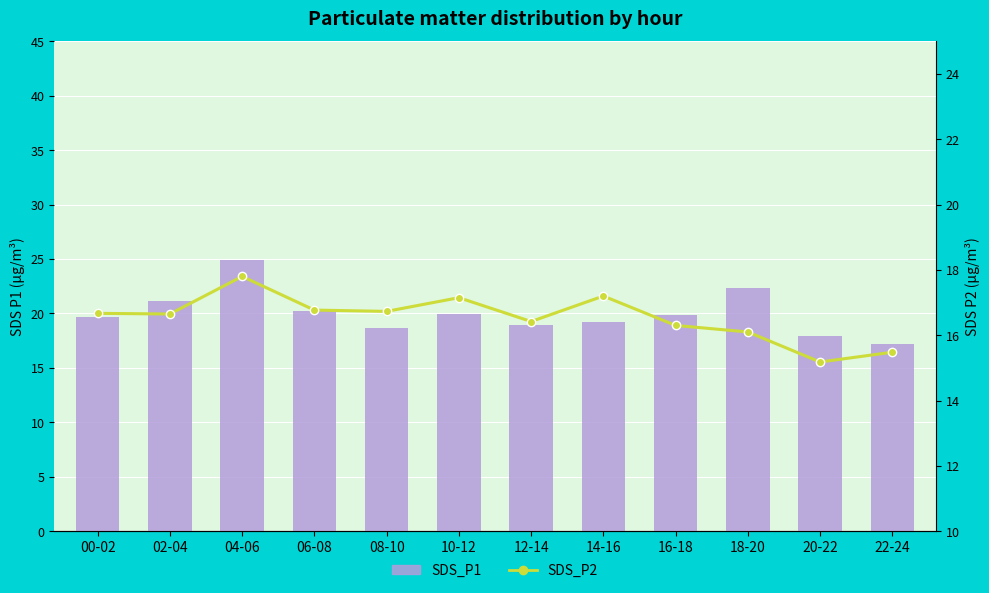

What is the lowest value of the SDS_P2 series?

15.2